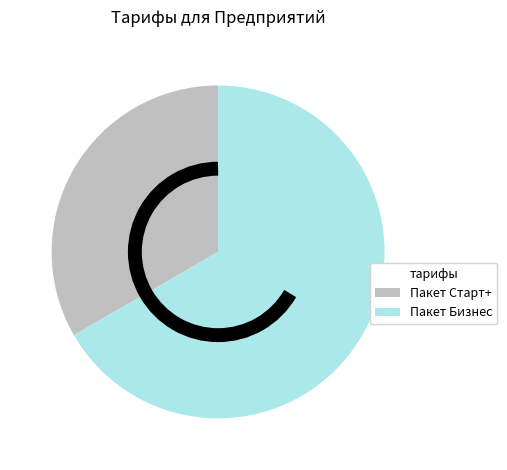

True or false: Пакет Бизнес accounts for 67% of the total.

True